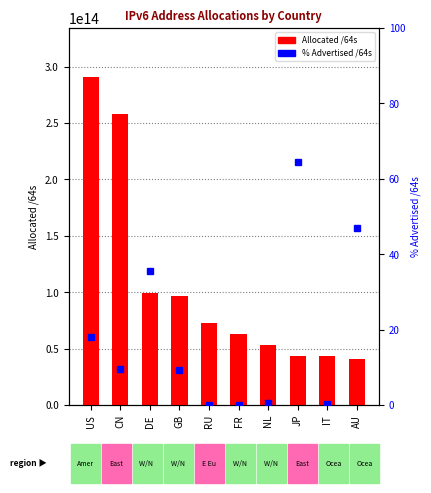

Reading left to right, transcribe all the data shown in this chart.

Allocated /64s: US=290617217122304.0	CN=258050231042048.0	DE=99458604072960.0	GB=96550880477184.0	RU=72859845394432.0	FR=62973105405952.0	NL=53601211842560.0	JP=43504273981441.0	IT=43031547936768.0	AU=40677715869696.0
% Advertised /64s: US=17.9	CN=9.5	DE=35.6	GB=9.2	RU=0.0	FR=0.1	NL=0.5	JP=64.5	IT=0.2	AU=47.0